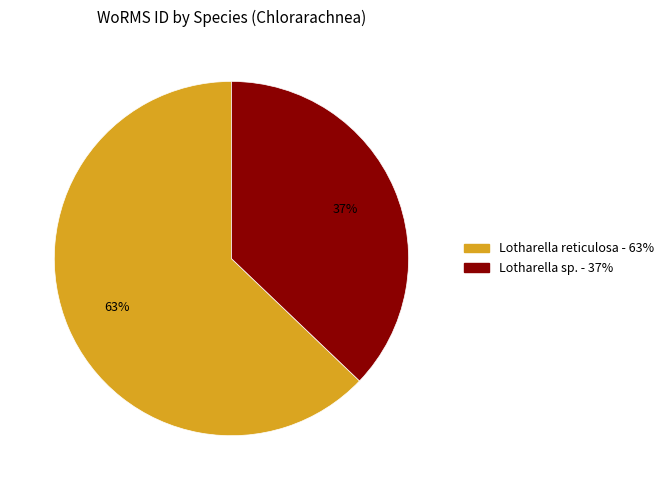

Count the number of slices in the pie.

2